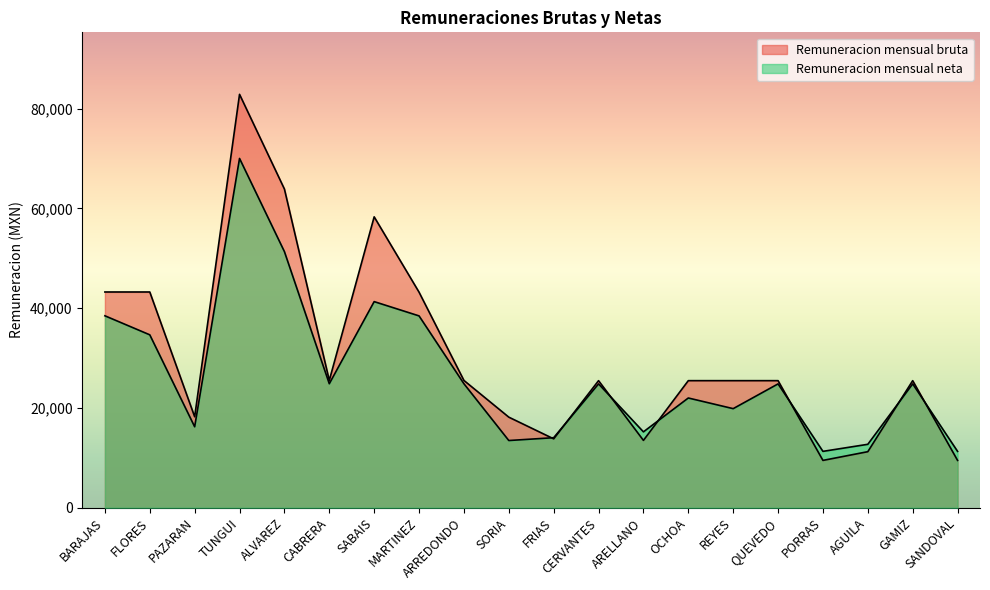

What is the greatest value displayed?

82889.0